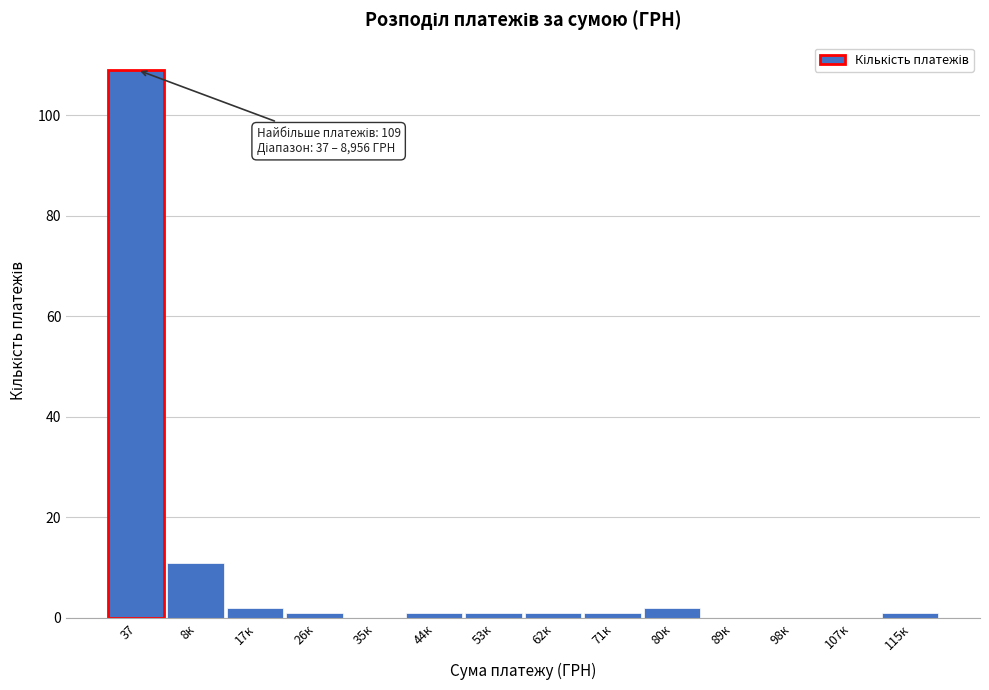

Reading left to right, what are all the values shown in this chart?

37=109	8к=11	17к=2	26к=1	35к=0	44к=1	53к=1	62к=1	71к=1	80к=2	89к=0	98к=0	107к=0	115к=1